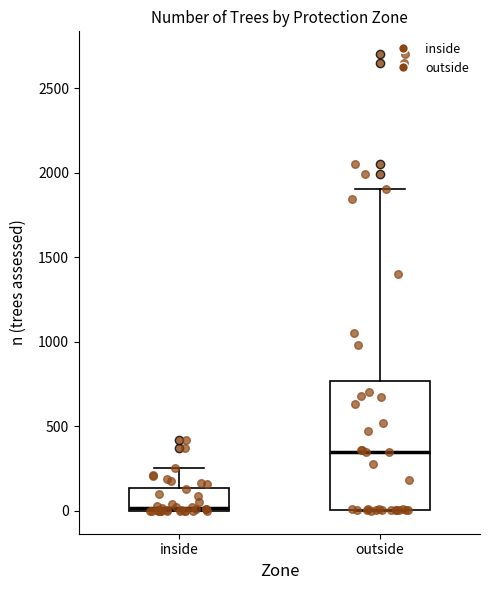

Which box's median line is the lowest?

inside